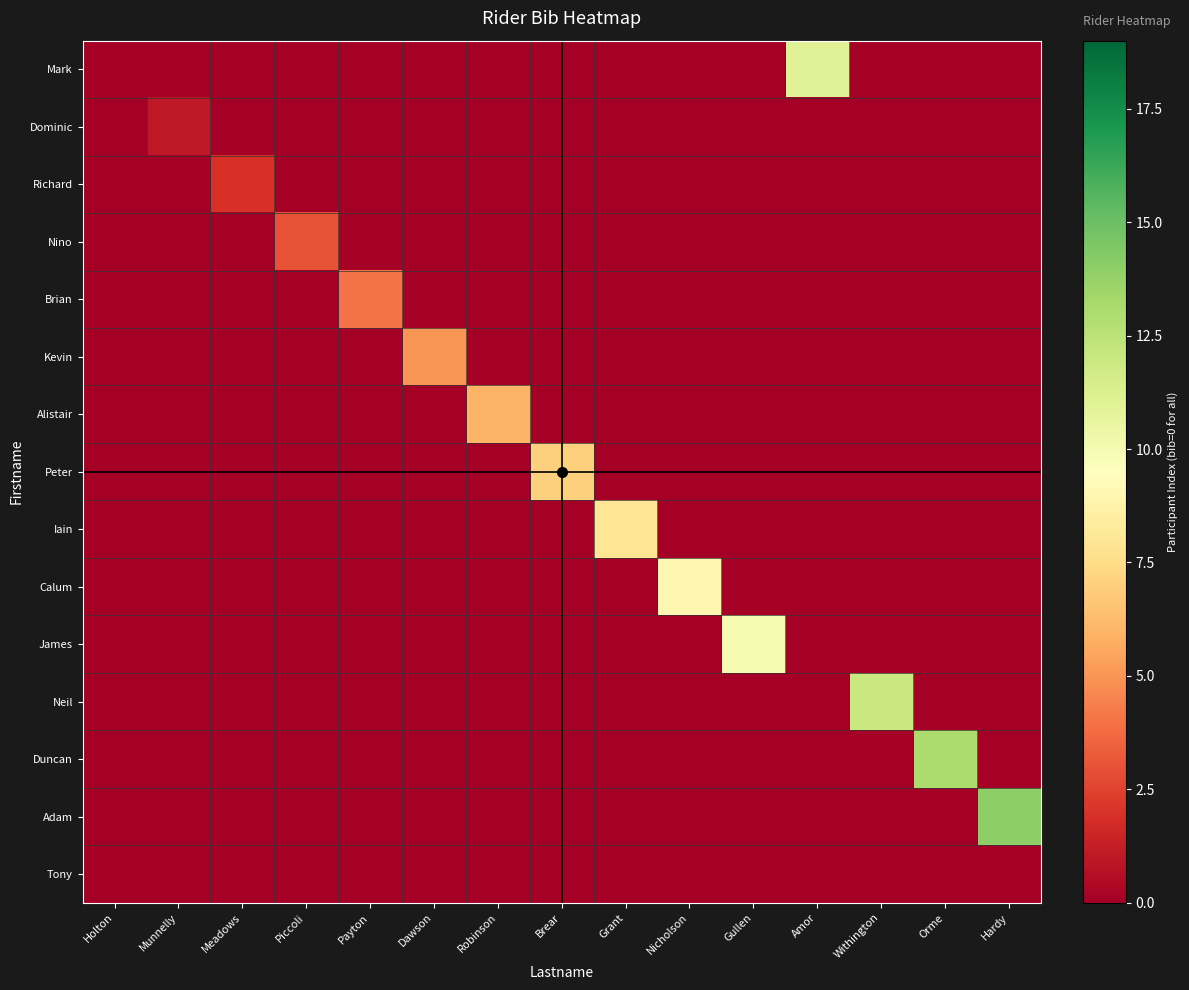

Reading right to left, list all the values displayed in this chart.

Mark: Hardy=-1	Orme=-1	Withington=-1	Amor=11	Gullen=-1	Nicholson=-1	Grant=-1	Brear=-1	Robinson=-1	Dawson=-1	Payton=-1	Piccoli=-1	Meadows=-1	Munnelly=-1	Holton=0
Dominic: Hardy=-1	Orme=-1	Withington=-1	Amor=-1	Gullen=-1	Nicholson=-1	Grant=-1	Brear=-1	Robinson=-1	Dawson=-1	Payton=-1	Piccoli=-1	Meadows=-1	Munnelly=1	Holton=-1
Richard: Hardy=-1	Orme=-1	Withington=-1	Amor=-1	Gullen=-1	Nicholson=-1	Grant=-1	Brear=-1	Robinson=-1	Dawson=-1	Payton=-1	Piccoli=-1	Meadows=2	Munnelly=-1	Holton=-1
Nino: Hardy=-1	Orme=-1	Withington=-1	Amor=-1	Gullen=-1	Nicholson=-1	Grant=-1	Brear=-1	Robinson=-1	Dawson=-1	Payton=-1	Piccoli=3	Meadows=-1	Munnelly=-1	Holton=-1
Brian: Hardy=-1	Orme=-1	Withington=-1	Amor=-1	Gullen=-1	Nicholson=-1	Grant=-1	Brear=-1	Robinson=-1	Dawson=-1	Payton=4	Piccoli=-1	Meadows=-1	Munnelly=-1	Holton=-1
Kevin: Hardy=-1	Orme=-1	Withington=-1	Amor=-1	Gullen=-1	Nicholson=-1	Grant=-1	Brear=-1	Robinson=-1	Dawson=5	Payton=-1	Piccoli=-1	Meadows=-1	Munnelly=-1	Holton=-1
Alistair: Hardy=-1	Orme=-1	Withington=-1	Amor=-1	Gullen=-1	Nicholson=-1	Grant=-1	Brear=-1	Robinson=6	Dawson=-1	Payton=-1	Piccoli=-1	Meadows=-1	Munnelly=-1	Holton=-1
Peter: Hardy=-1	Orme=-1	Withington=-1	Amor=-1	Gullen=-1	Nicholson=-1	Grant=-1	Brear=7	Robinson=-1	Dawson=-1	Payton=-1	Piccoli=-1	Meadows=-1	Munnelly=-1	Holton=-1
Iain: Hardy=-1	Orme=-1	Withington=-1	Amor=-1	Gullen=-1	Nicholson=-1	Grant=8	Brear=-1	Robinson=-1	Dawson=-1	Payton=-1	Piccoli=-1	Meadows=-1	Munnelly=-1	Holton=-1
Calum: Hardy=-1	Orme=-1	Withington=-1	Amor=-1	Gullen=-1	Nicholson=9	Grant=-1	Brear=-1	Robinson=-1	Dawson=-1	Payton=-1	Piccoli=-1	Meadows=-1	Munnelly=-1	Holton=-1
James: Hardy=-1	Orme=-1	Withington=-1	Amor=-1	Gullen=10	Nicholson=-1	Grant=-1	Brear=-1	Robinson=-1	Dawson=-1	Payton=-1	Piccoli=-1	Meadows=-1	Munnelly=-1	Holton=-1
Neil: Hardy=-1	Orme=-1	Withington=12	Amor=-1	Gullen=-1	Nicholson=-1	Grant=-1	Brear=-1	Robinson=-1	Dawson=-1	Payton=-1	Piccoli=-1	Meadows=-1	Munnelly=-1	Holton=-1
Duncan: Hardy=-1	Orme=13	Withington=-1	Amor=-1	Gullen=-1	Nicholson=-1	Grant=-1	Brear=-1	Robinson=-1	Dawson=-1	Payton=-1	Piccoli=-1	Meadows=-1	Munnelly=-1	Holton=-1
Adam: Hardy=14	Orme=-1	Withington=-1	Amor=-1	Gullen=-1	Nicholson=-1	Grant=-1	Brear=-1	Robinson=-1	Dawson=-1	Payton=-1	Piccoli=-1	Meadows=-1	Munnelly=-1	Holton=-1
Tony: Hardy=-1	Orme=-1	Withington=-1	Amor=-1	Gullen=-1	Nicholson=-1	Grant=-1	Brear=-1	Robinson=-1	Dawson=-1	Payton=-1	Piccoli=-1	Meadows=-1	Munnelly=-1	Holton=-1